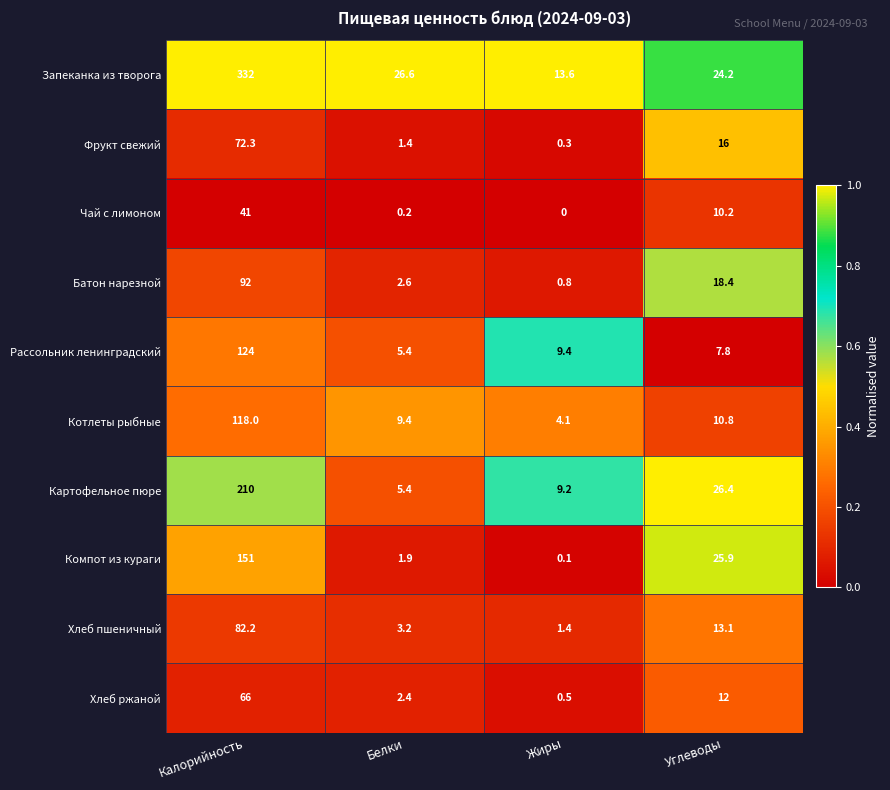

True or false: Чай с лимоном has a value of -14.0 at Жиры.

False